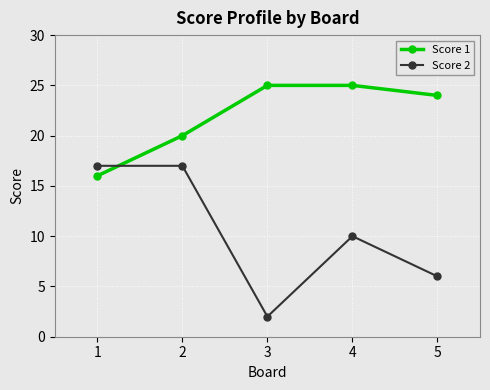

Does the chart display data point markers on the line(s)?

Yes